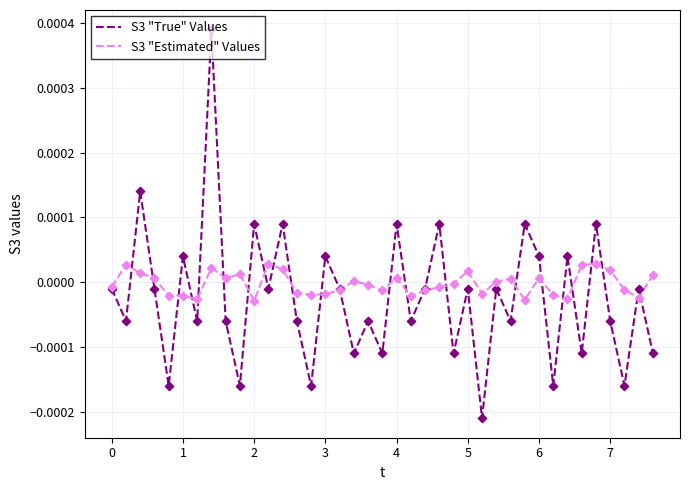

What are all the series names shown in the legend?

S3 "True" Values, S3 "Estimated" Values